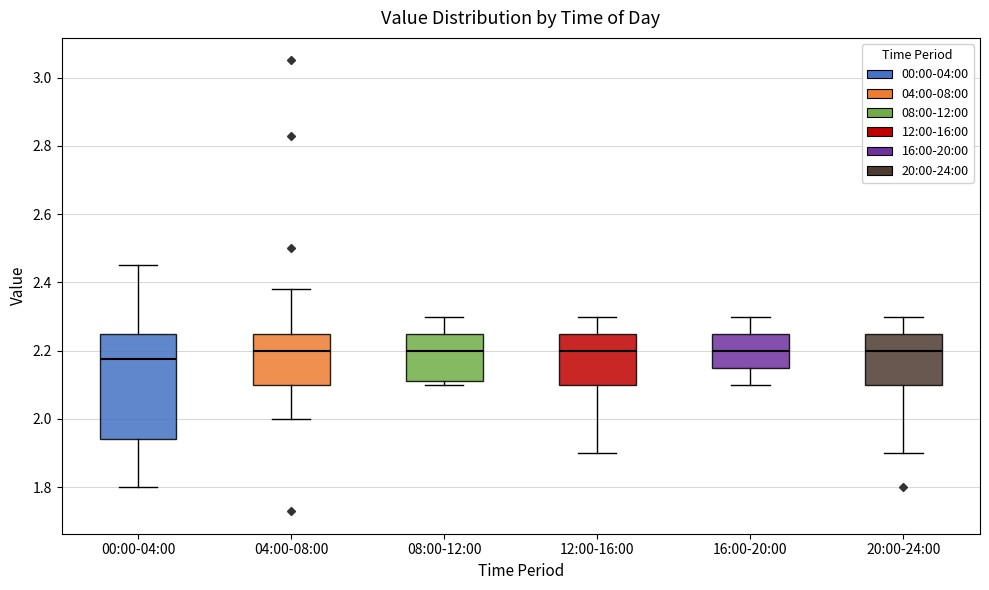

Reading left to right, read every box against the y-axis: the position of its median line, the range the box covers, and the ends of its whiskers. The values are not printed on the chart, so give them approximately, as read against the axis.

00:00-04:00: median 2.18, box 1.94 to 2.26, whiskers 1.80 to 2.46
04:00-08:00: median 2.20, box 2.10 to 2.26, whiskers 2.00 to 2.38
08:00-12:00: median 2.20, box 2.12 to 2.26, whiskers 2.10 to 2.30
12:00-16:00: median 2.20, box 2.10 to 2.26, whiskers 1.90 to 2.30
16:00-20:00: median 2.20, box 2.16 to 2.26, whiskers 2.10 to 2.30
20:00-24:00: median 2.20, box 2.10 to 2.26, whiskers 1.90 to 2.30